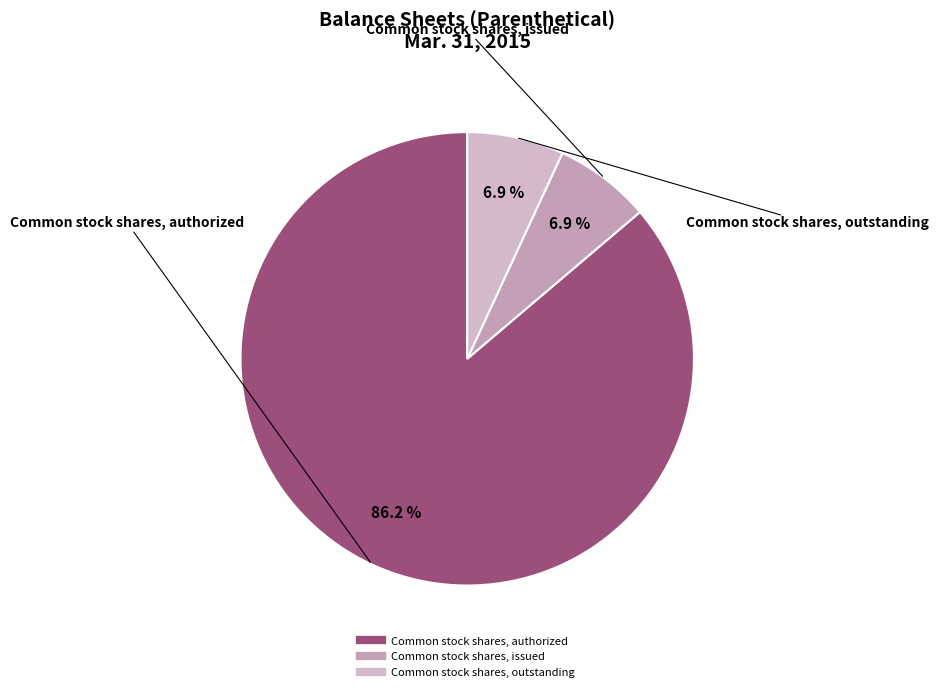

Between Common stock shares, authorized and Common stock shares, outstanding, which is larger?

Common stock shares, authorized